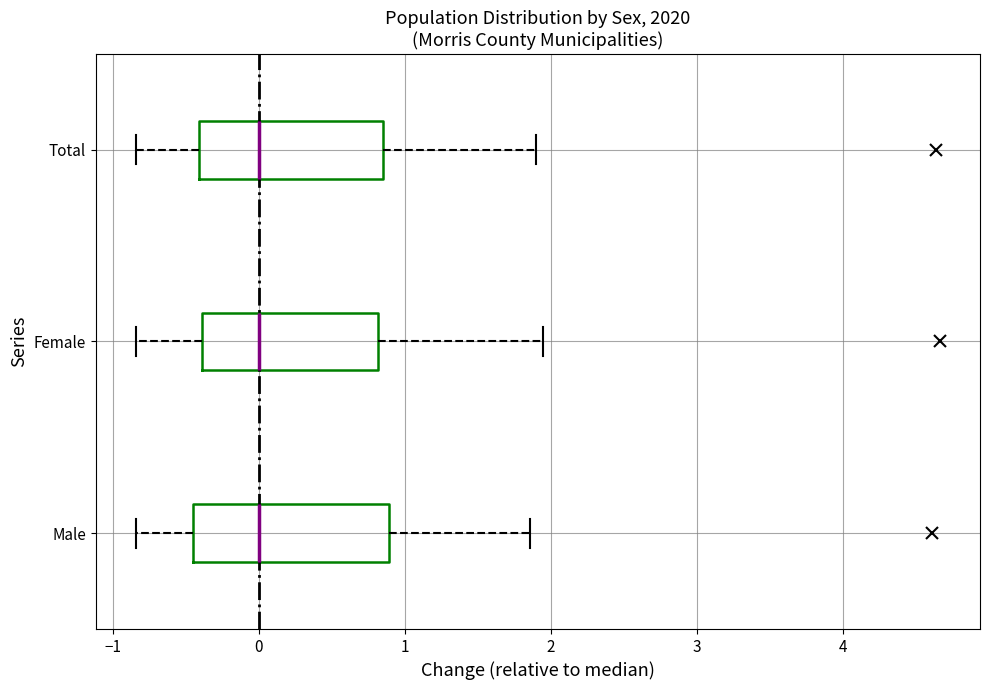

Reading bottom to top, transcribe this box plot: for each box, give where its median line is, the range the box spans, and where its two whiskers end, as read against the x-axis. The values are not printed on the chart, so give them approximately, as read against the axis.

Male: median 0.0, box -0.4 to 0.9, whiskers -0.8 to 1.9
Female: median 0.0, box -0.4 to 0.8, whiskers -0.8 to 1.9
Total: median 0.0, box -0.4 to 0.9, whiskers -0.8 to 1.9